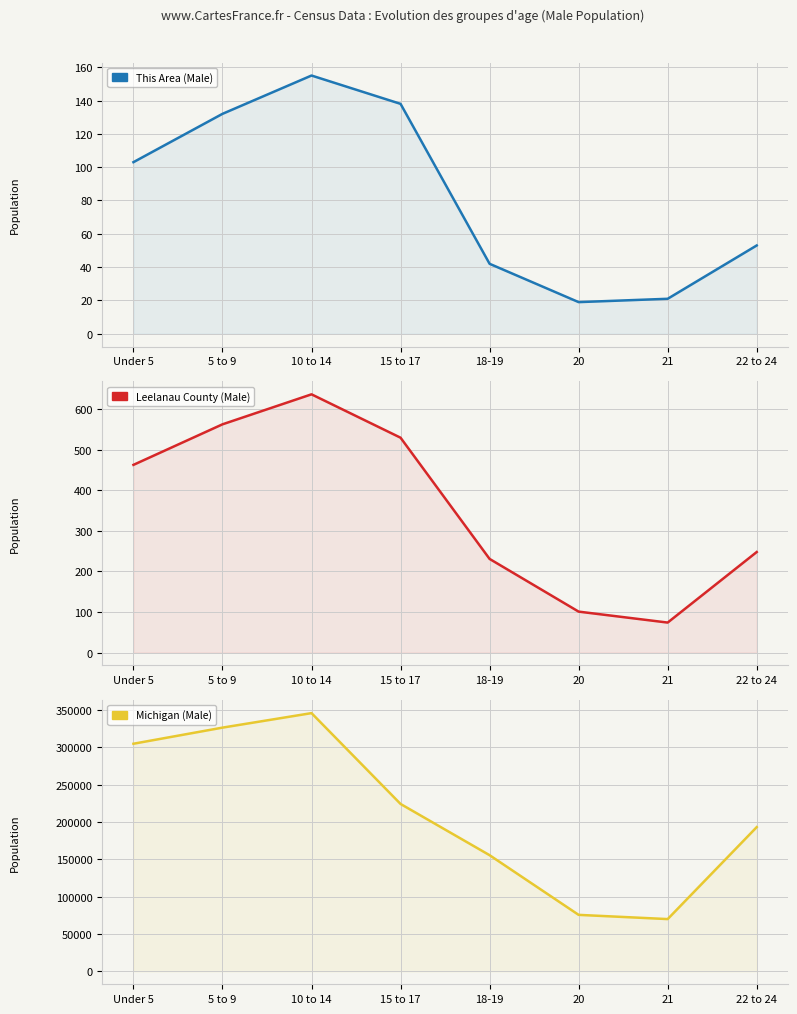

What value does the Leelanau County (Male) series have at 20, to the nearest 10?

100